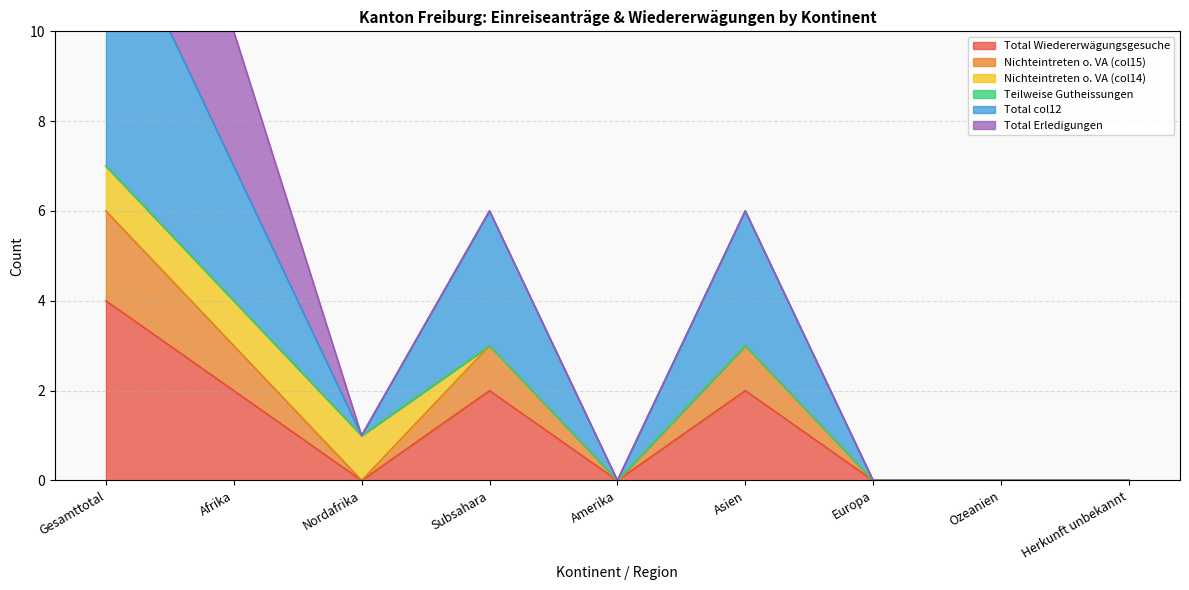

True or false: Total Wiedererwägungsgesuche has a value of 0 at Herkunft unbekannt.

True